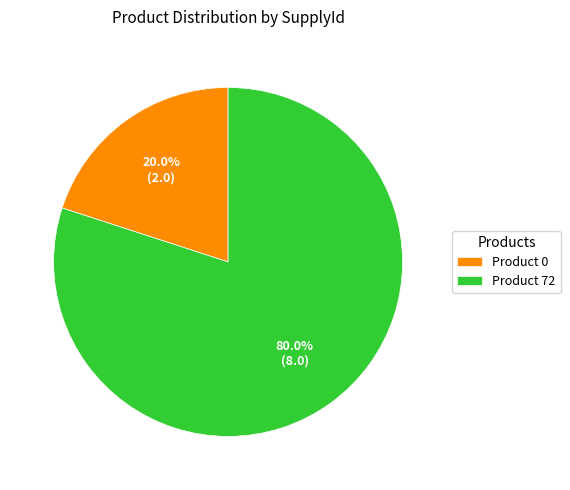

What portion of the pie excludes Product 0?

80.0%